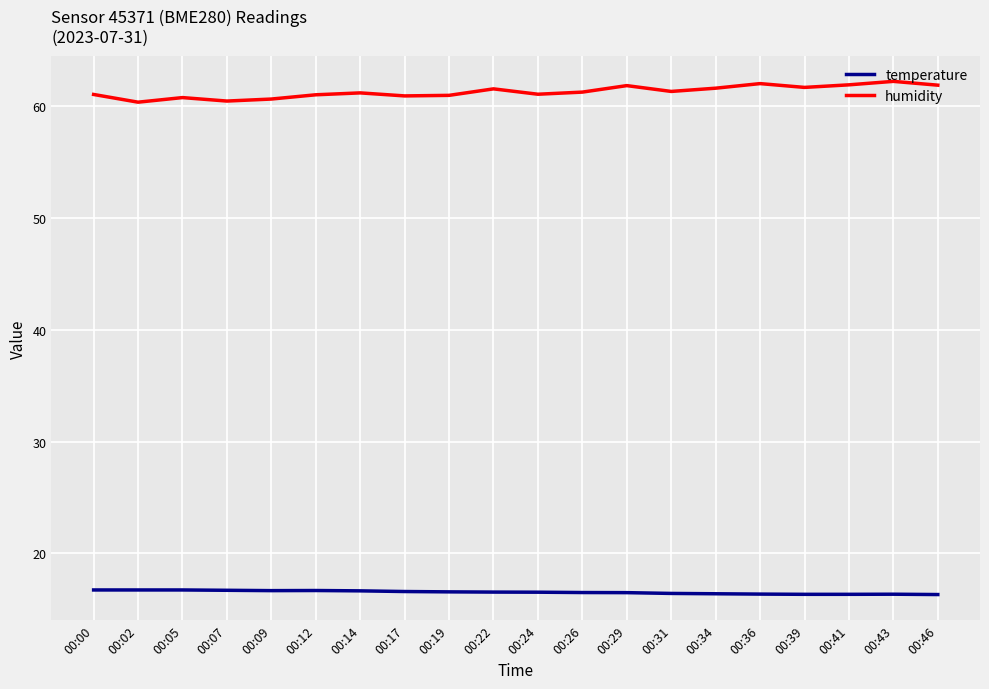

What is the spread (max minus min) of values at 00:29?

45.3